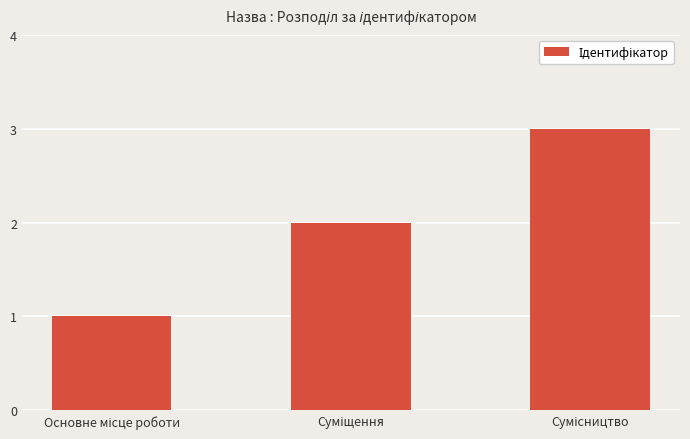

What is the greatest value displayed?

3